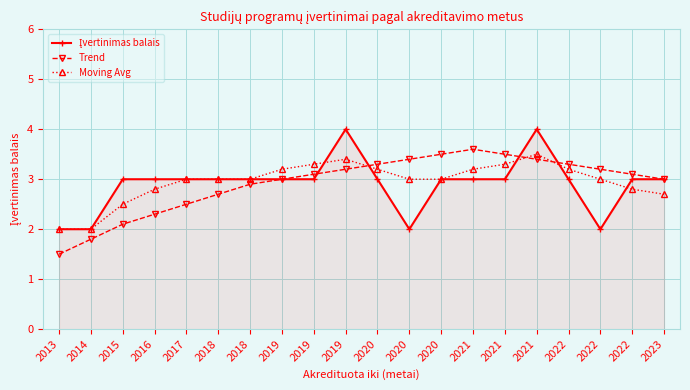

Reading left to right, list all the values displayed in this chart.

Įvertinimas balais: 2013=2.0	2014=2.0	2015=3.0	2016=3.0	2017=3.0	2018=3.0	2018=3.0	2019=3.0	2019=3.0	2019=4.0	2020=3.0	2020=2.0	2020=3.0	2021=3.0	2021=3.0	2021=4.0	2022=3.0	2022=2.0	2022=3.0	2023=3.0
Trend: 2013=1.5	2014=1.8	2015=2.1	2016=2.3	2017=2.5	2018=2.7	2018=2.9	2019=3.0	2019=3.1	2019=3.2	2020=3.3	2020=3.4	2020=3.5	2021=3.6	2021=3.5	2021=3.4	2022=3.3	2022=3.2	2022=3.1	2023=3.0
Moving Avg: 2013=2.0	2014=2.0	2015=2.5	2016=2.8	2017=3.0	2018=3.0	2018=3.0	2019=3.2	2019=3.3	2019=3.4	2020=3.2	2020=3.0	2020=3.0	2021=3.2	2021=3.3	2021=3.5	2022=3.2	2022=3.0	2022=2.8	2023=2.7